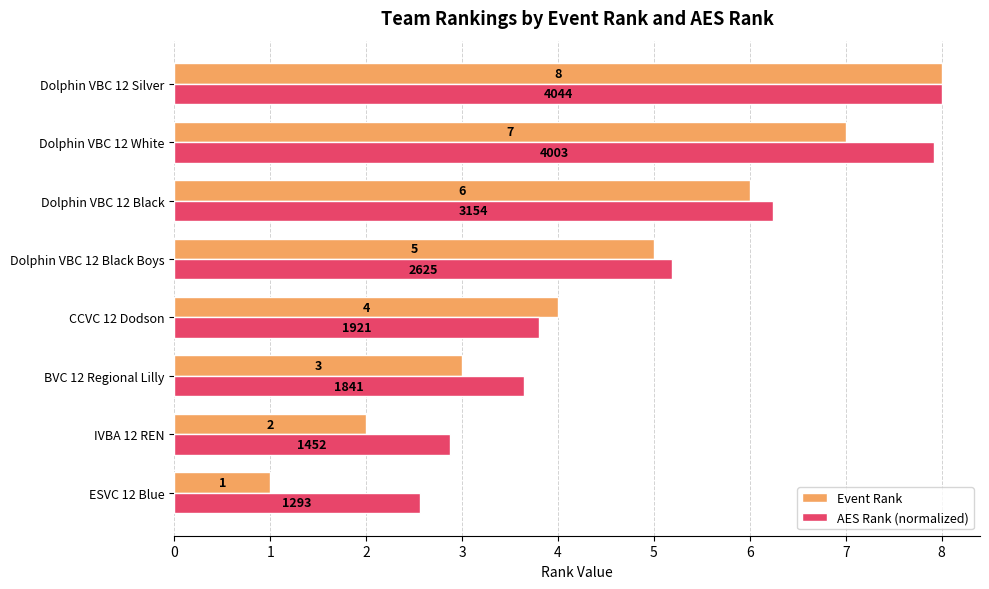

Rank the series by their average value, from highest to lowest.

AES Rank (normalized), Event Rank